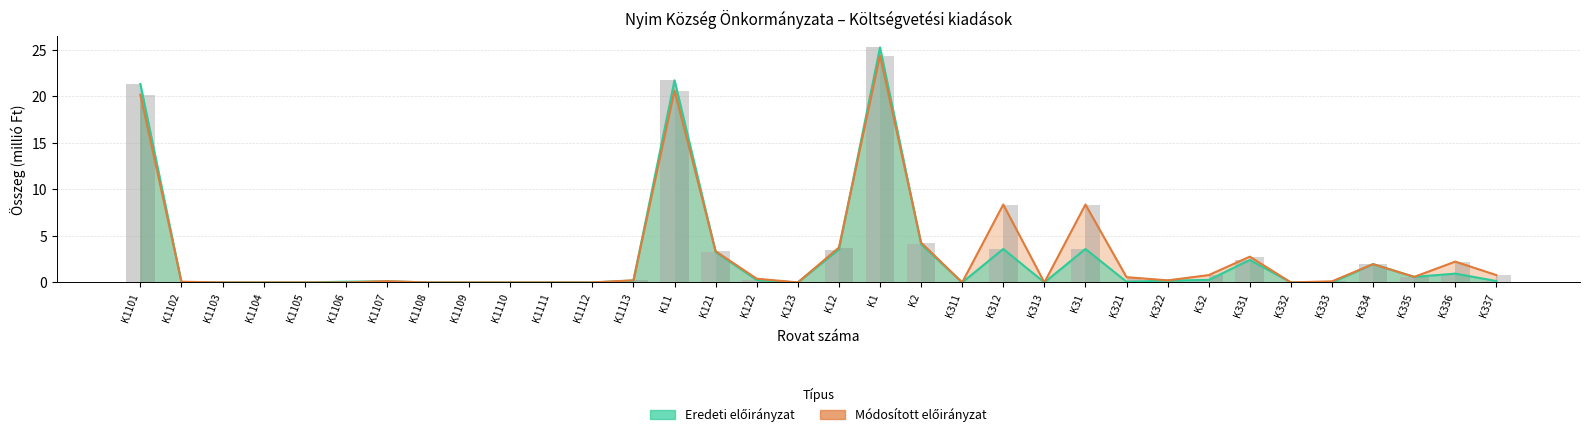

What is the sum of the Eredeti előirányzat values at K1107 and K2?

4.2